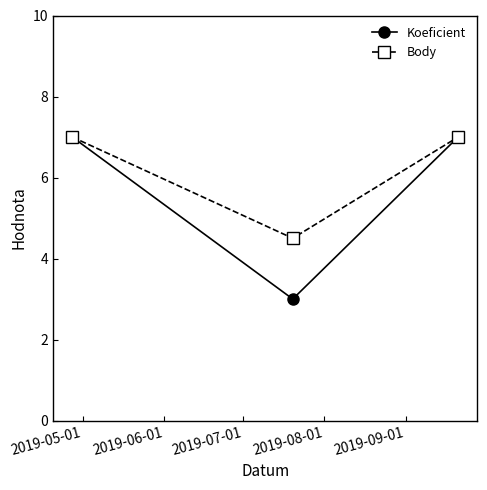

How many lines are shown in the chart?

2